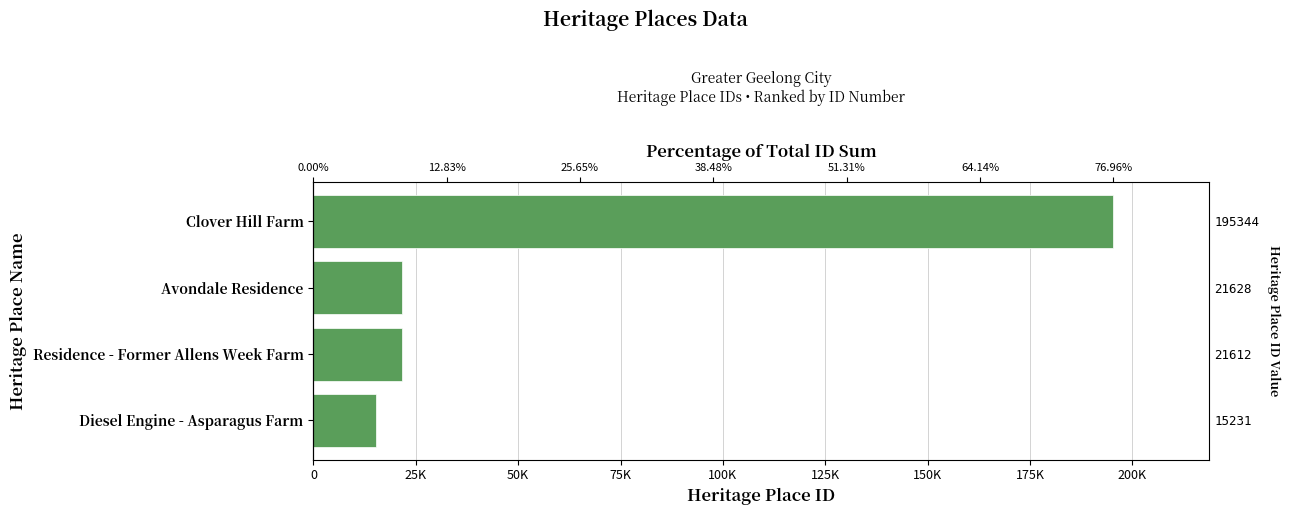

Does the chart contain stacked bars?

No